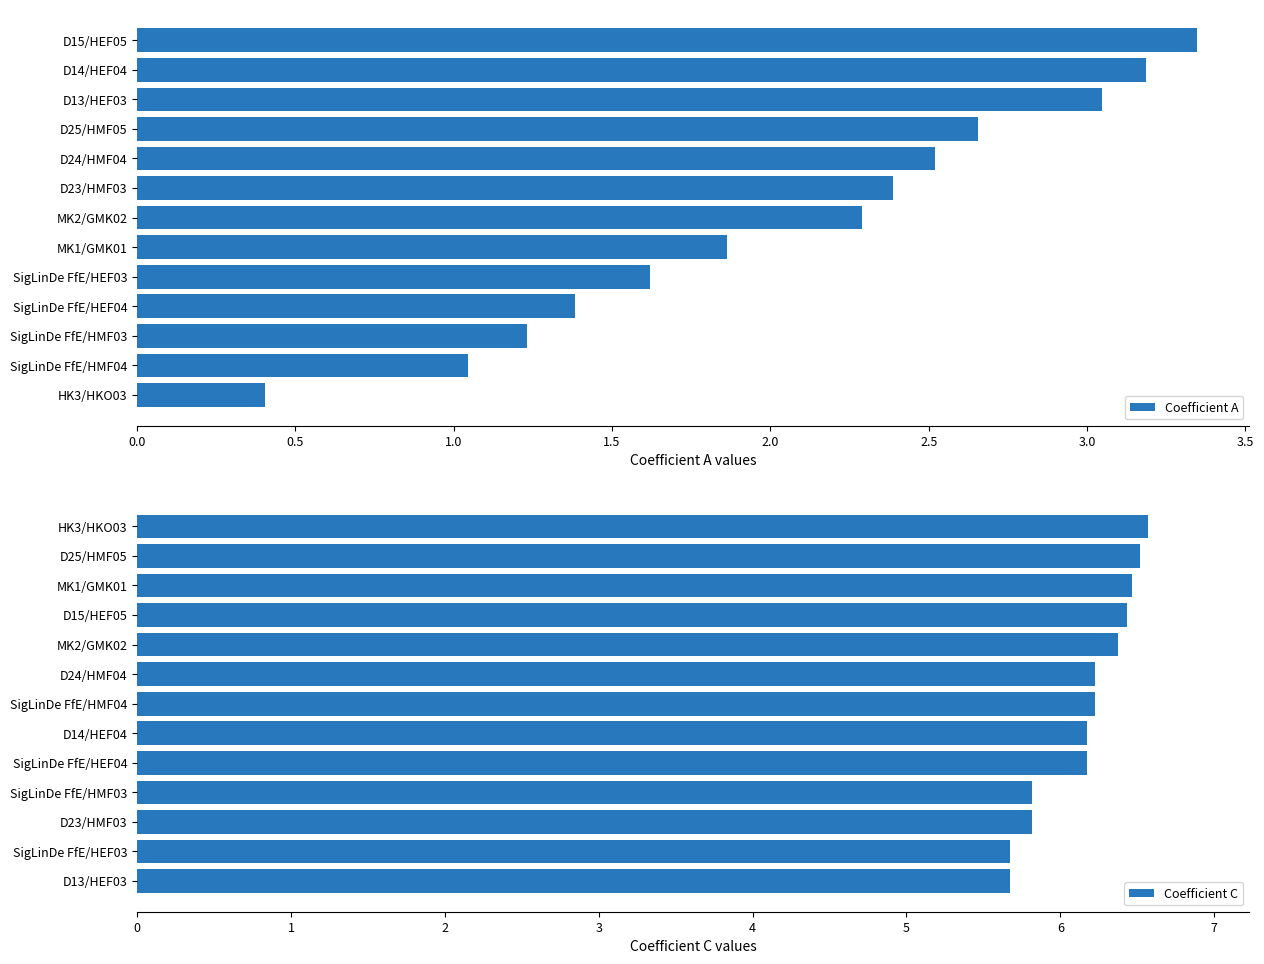

Reading left to right, transcribe all the data shown in this chart.

Coefficient A: 0.4	1.0	1.2	1.4	1.6	1.9	2.3	2.4	2.5	2.7	3.0	3.2	3.3
Coefficient C: 5.7	5.7	5.8	5.8	6.2	6.2	6.2	6.2	6.4	6.4	6.5	6.5	6.6